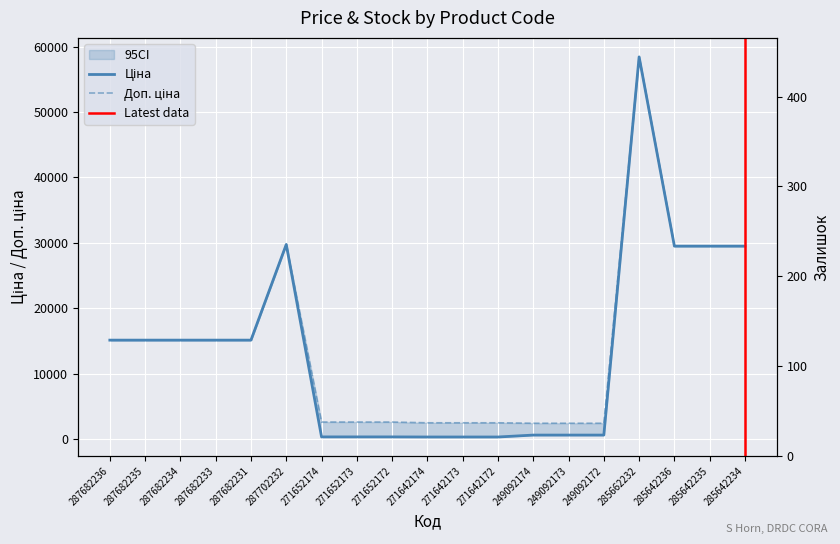

What is the total value across all series at 271652174?

2960.1